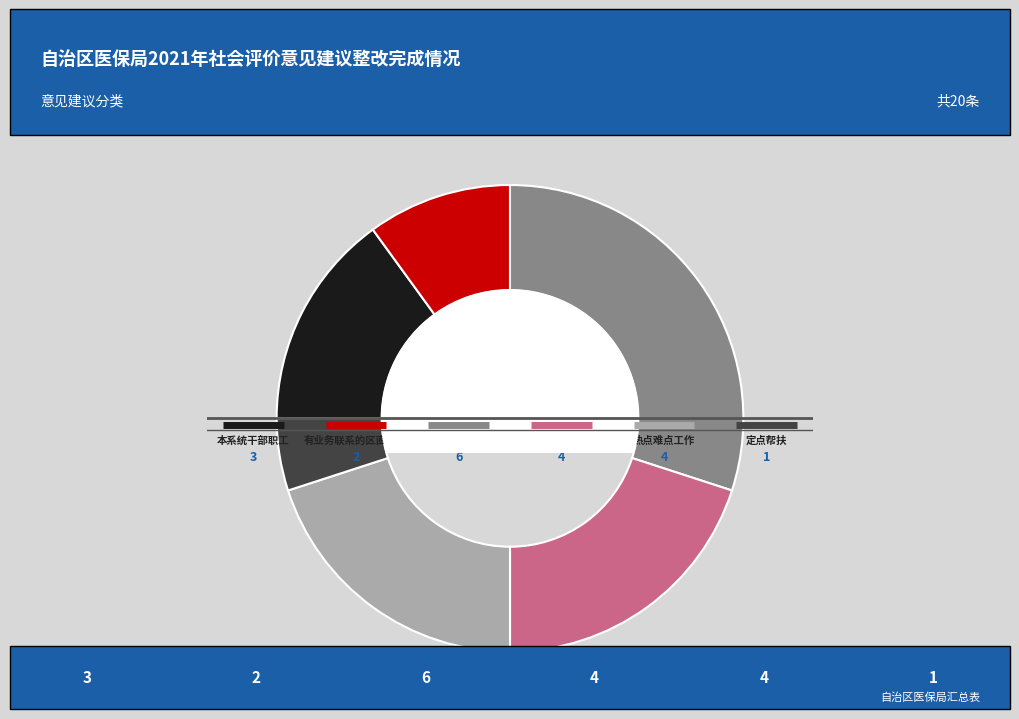

Is it true that 有业务联系的区直部门 is 10% of the pie?

True